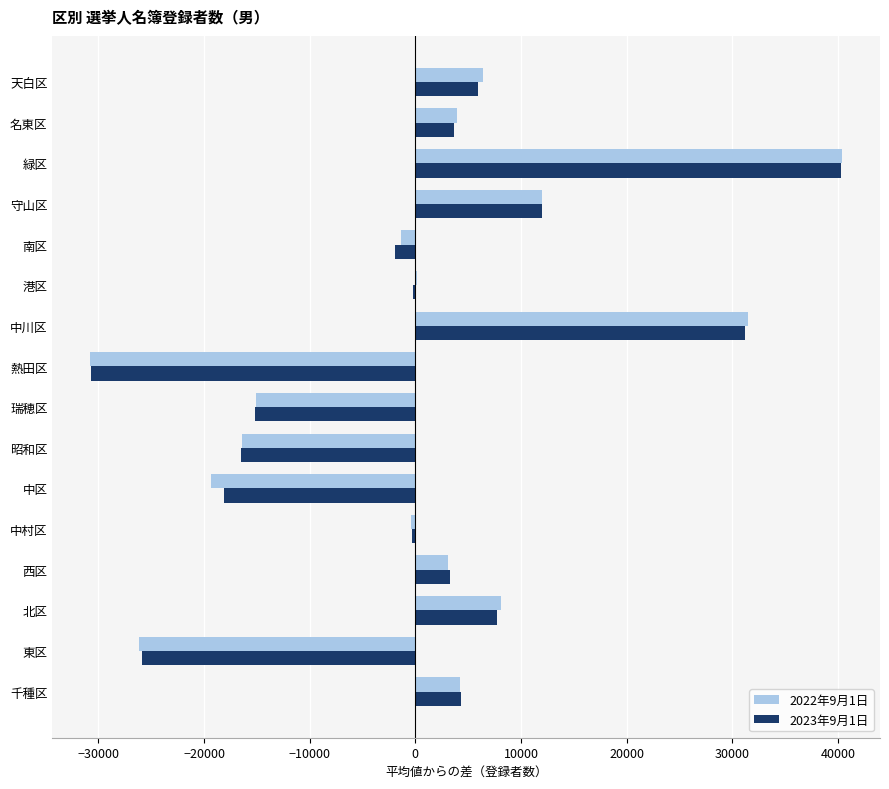

Which label corresponds to the largest value in the chart?

緑区